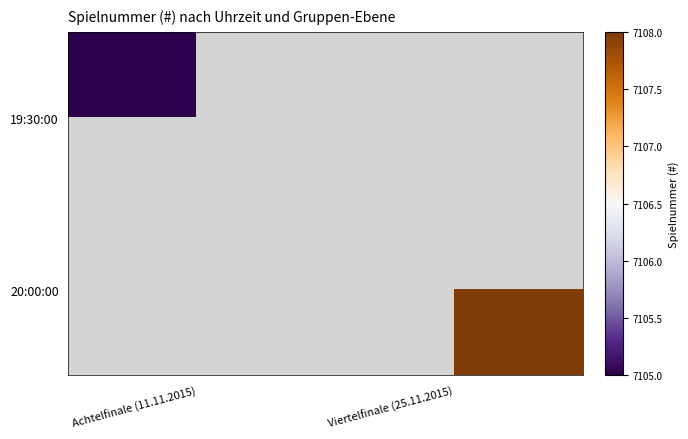

Which label corresponds to the smallest value in the chart?

Achtelfinale (11.11.2015)